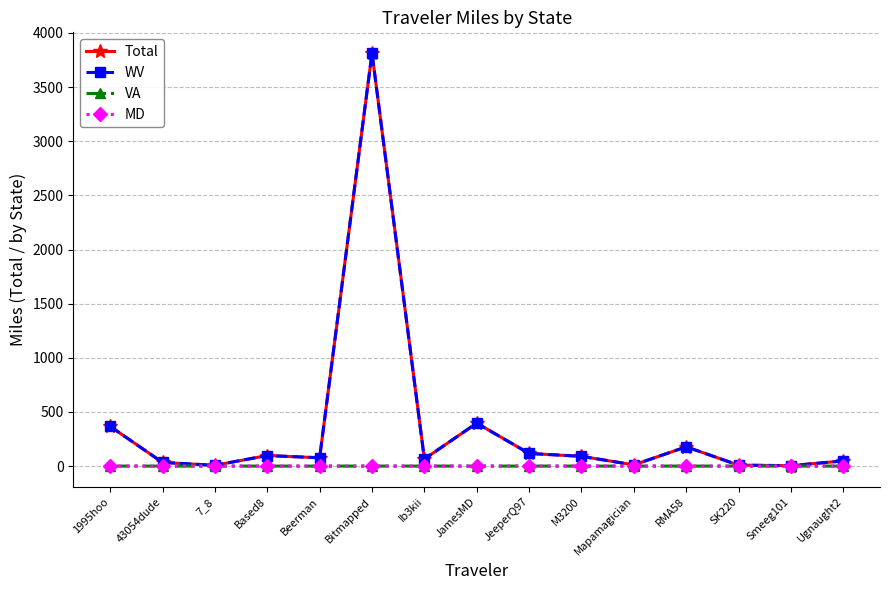

What is the label of the 2nd point from the right?

Smeeg101